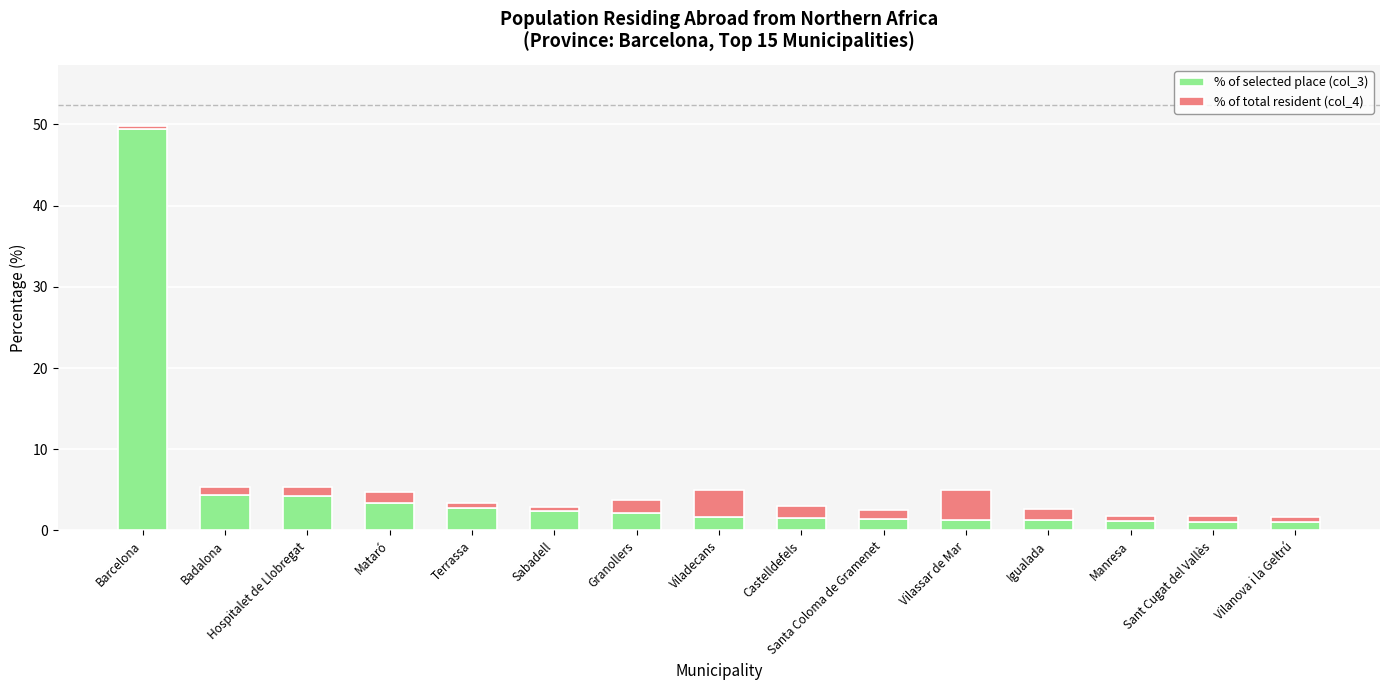

At which label does % of selected place (col_3) reach its peak?

Barcelona